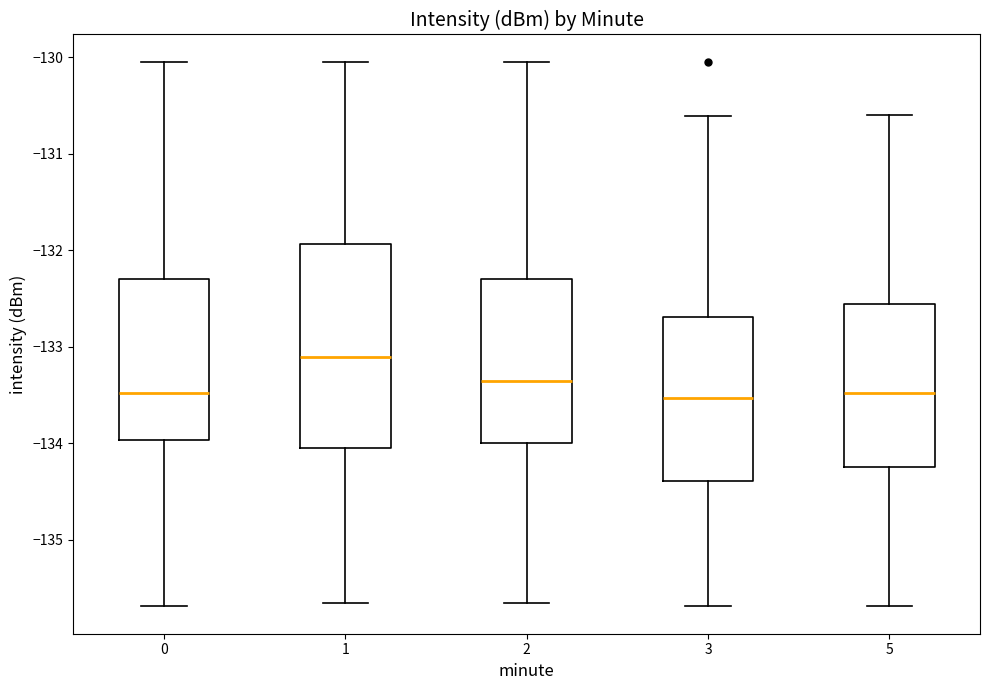

Reading left to right, read every box against the y-axis: the position of its median line, the range the box covers, and the ends of its whiskers. The values are not printed on the chart, so give them approximately, as read against the axis.

0: median -133.5, box -134.0 to -132.3, whiskers -135.7 to -130.0
1: median -133.1, box -134.1 to -131.9, whiskers -135.7 to -130.0
2: median -133.4, box -134.0 to -132.3, whiskers -135.7 to -130.0
3: median -133.5, box -134.4 to -132.7, whiskers -135.7 to -130.6
5: median -133.5, box -134.3 to -132.6, whiskers -135.7 to -130.6